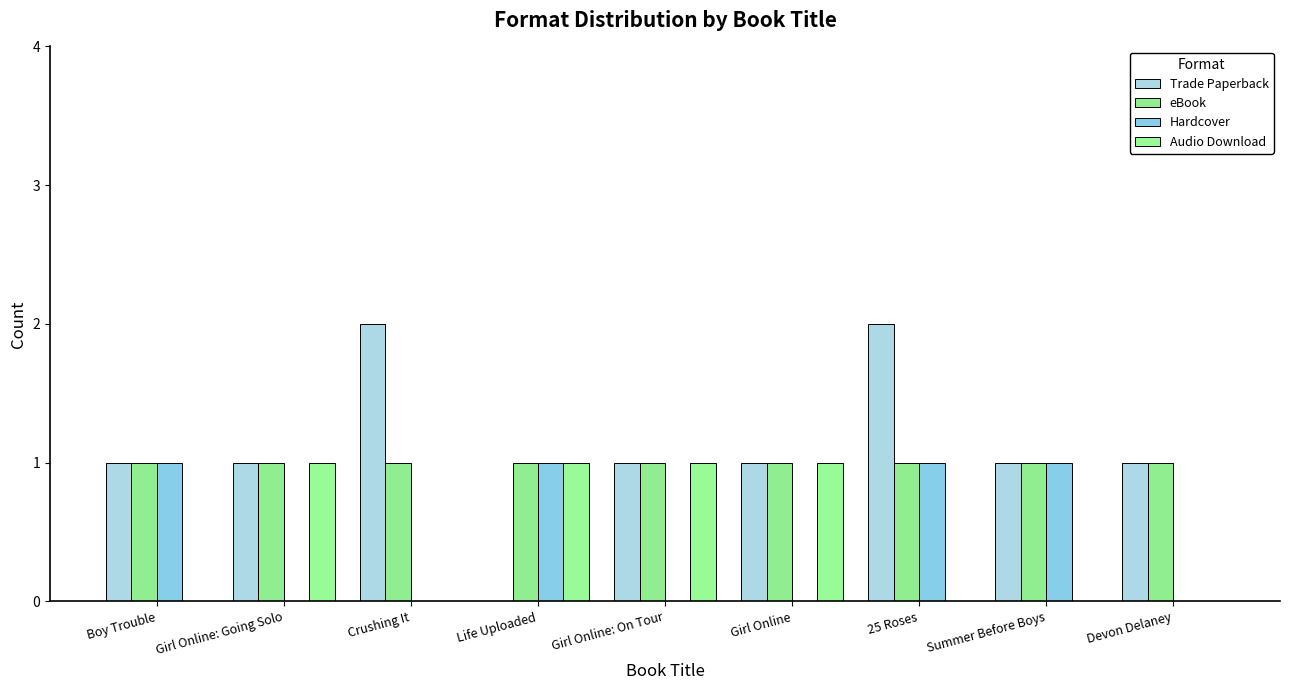

Which has a higher value, Devon Delaney or Girl Online?

Devon Delaney